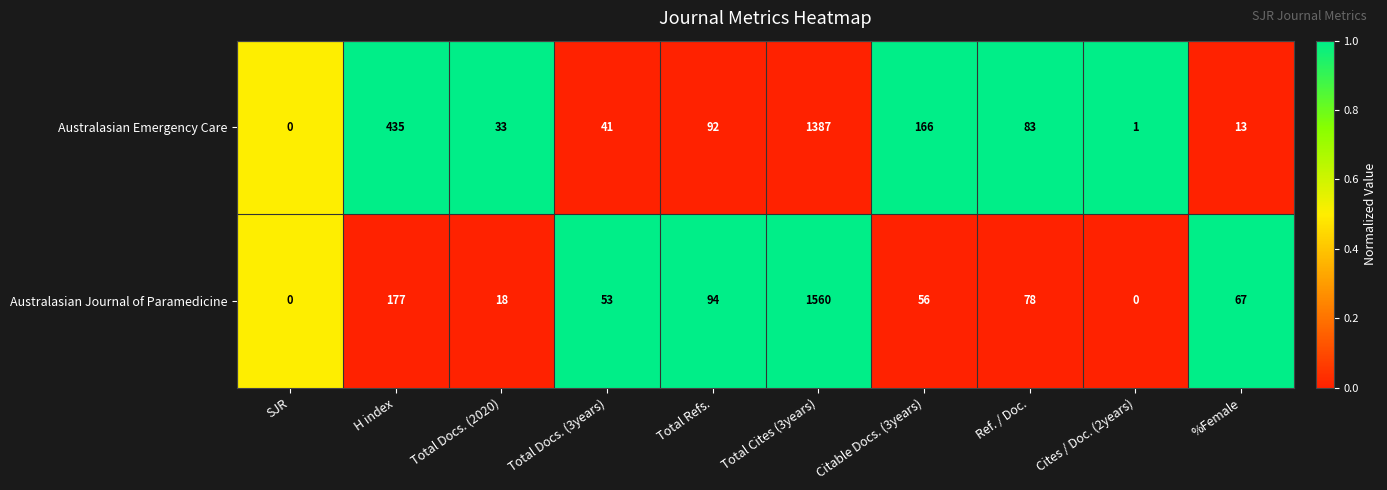

Which series has the widest spread of values?

Australasian Journal of Paramedicine